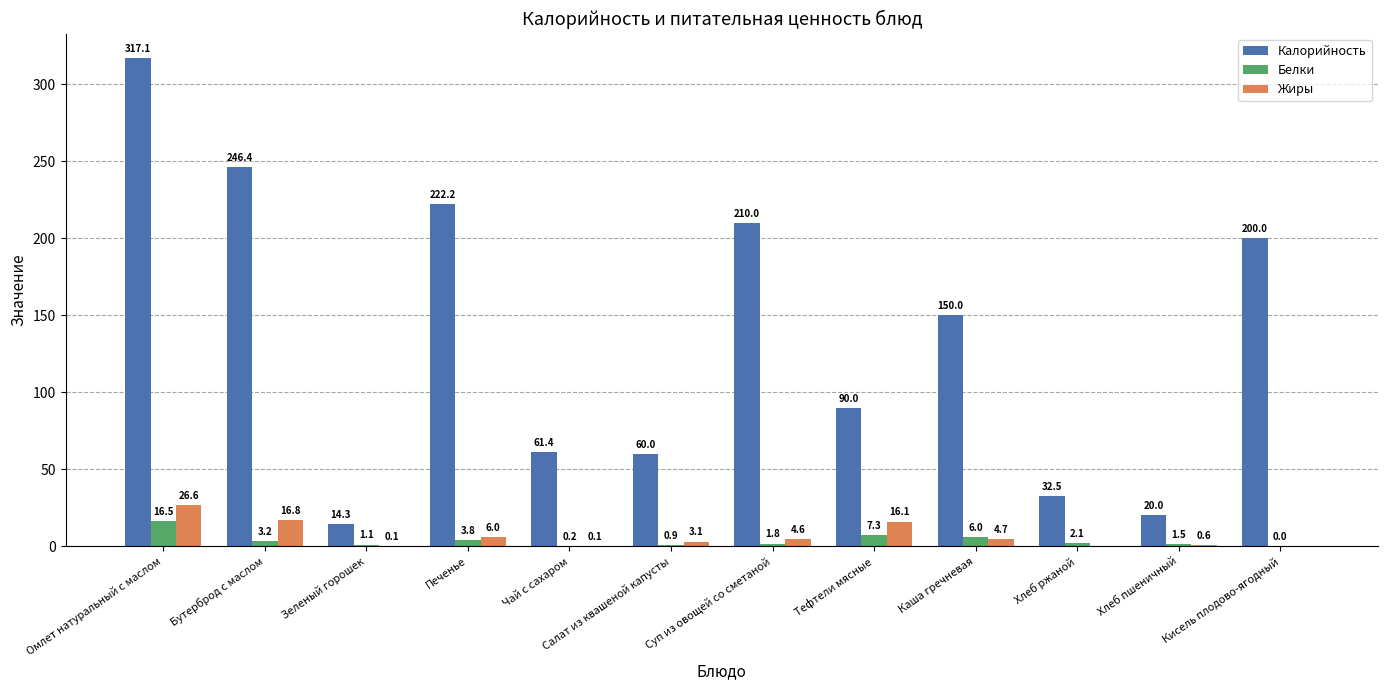

What is the total value across all series at Кисель плодово-ягодный?

200.0